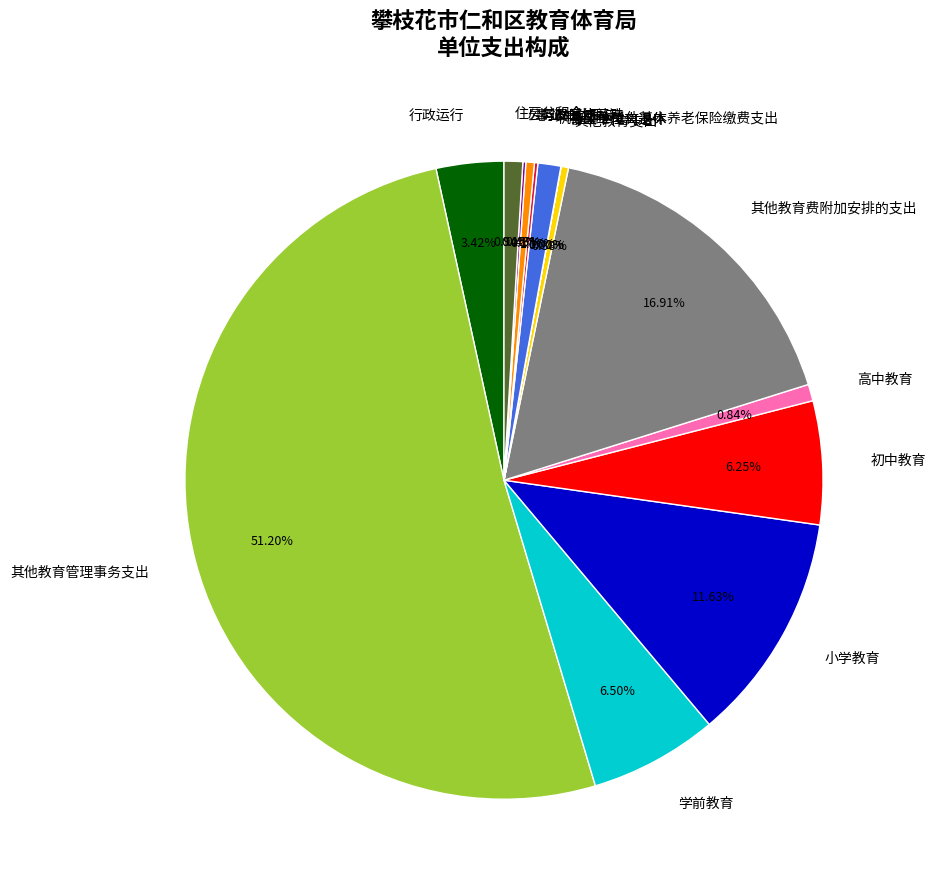

To the nearest percent, what percentage of the pie is 初中教育?

6%